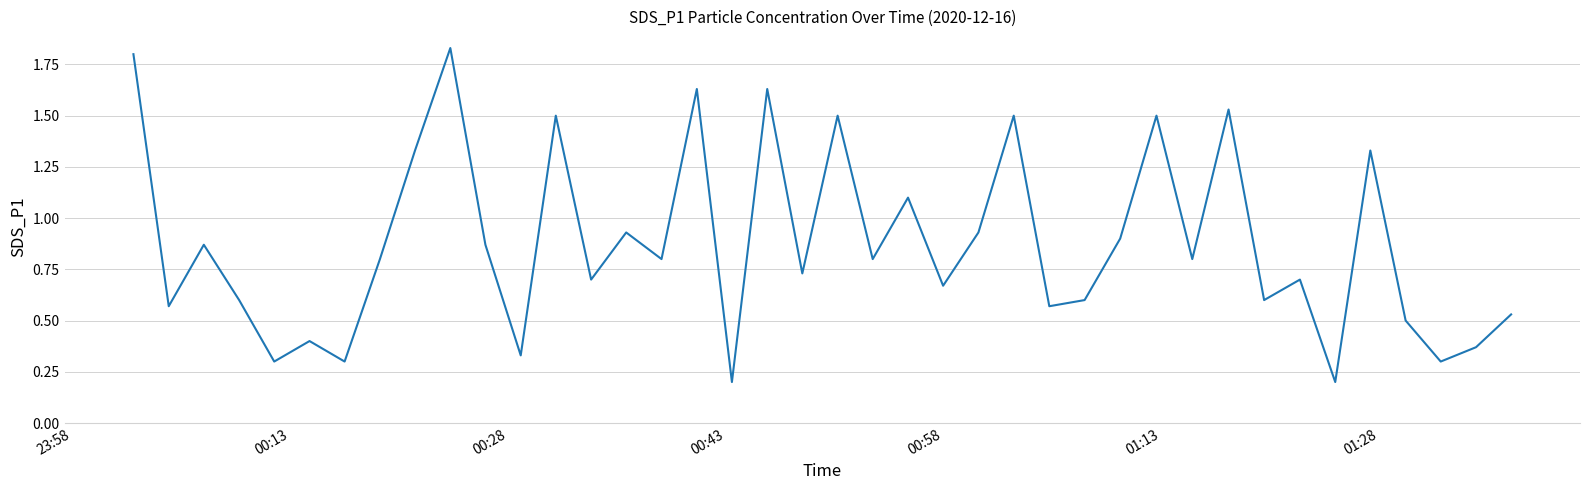

Does the chart display data point markers on the line(s)?

No